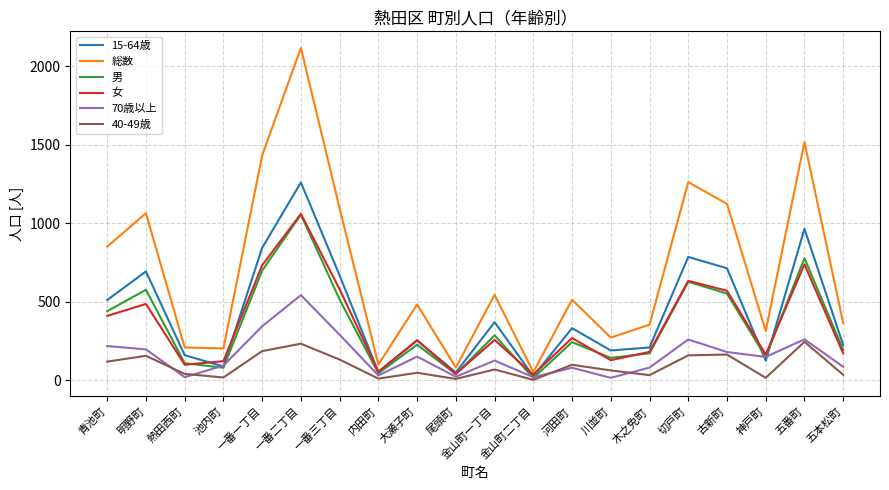

What is the maximum value for 15-64歳?

1260